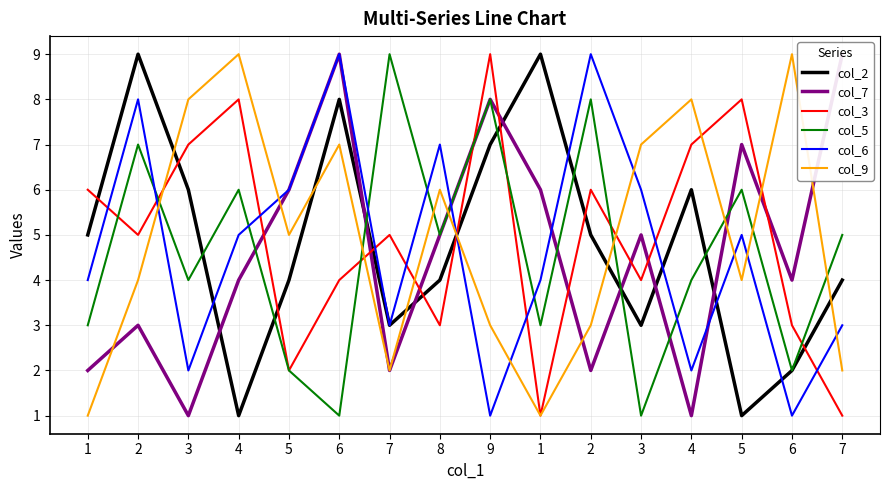

What is the label of the 5th point from the right?

3